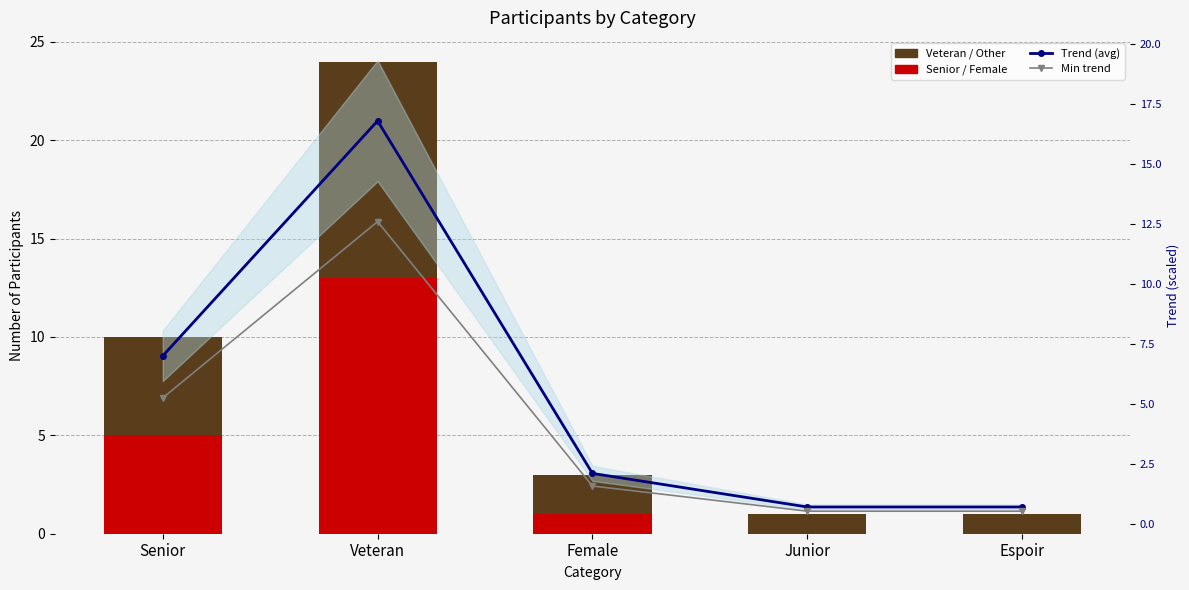

List the labels in order of Veteran / Other value, largest first.

Veteran, Senior, Female, Junior, Espoir